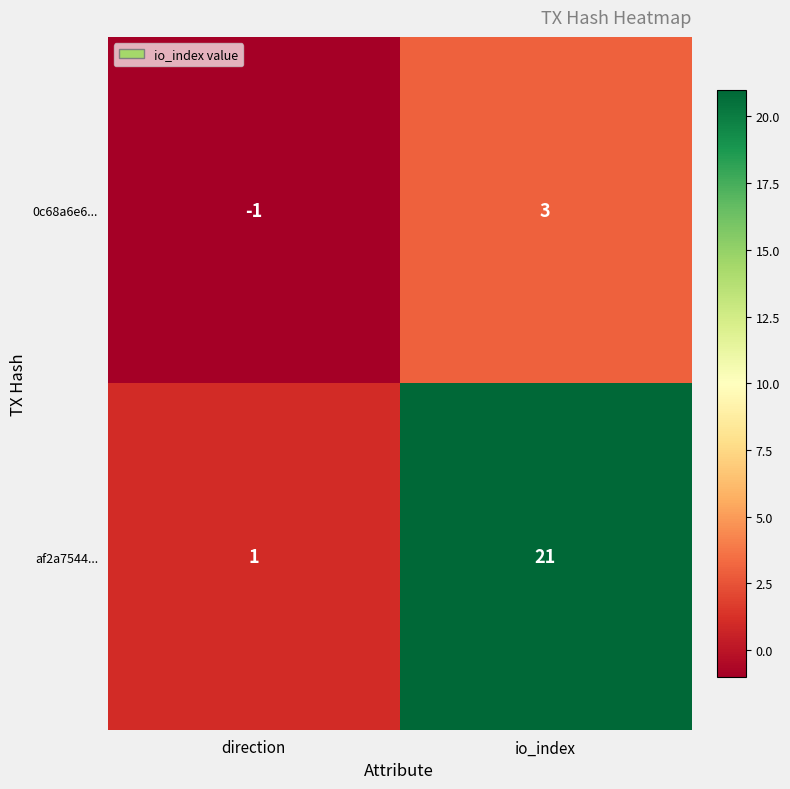

Rank the series at direction from highest to lowest value.

af2a7544..., 0c68a6e6...